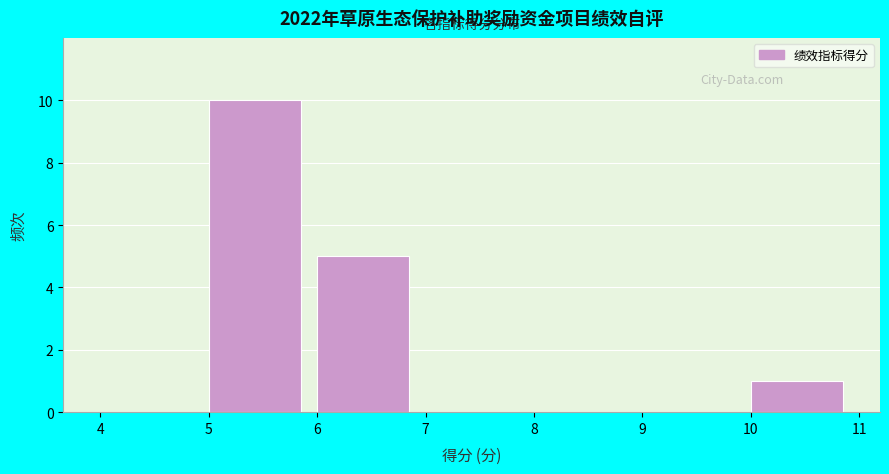

Reading left to right, transcribe this chart: for each bar, give the range it covers on the x-axis and its height. The values are not printed on the chart, so give them approximately, as read against the axis.

4 to 5: 0
5 to 6: 10
6 to 7: 5
7 to 8: 0
8 to 9: 0
9 to 10: 0
10 to 11: 1